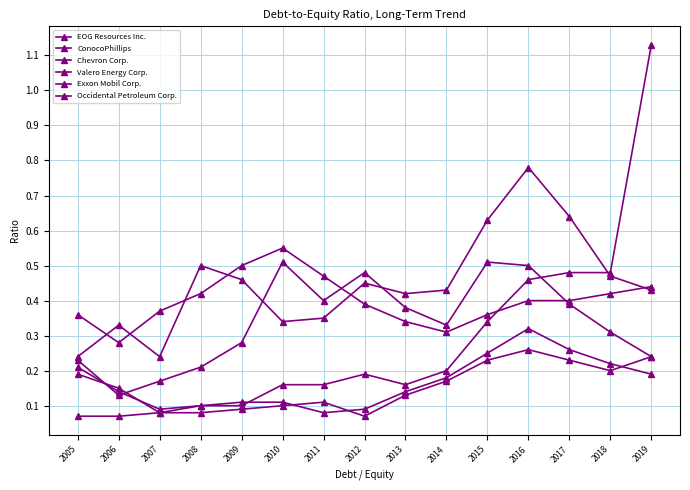

How many data points does each series have?

15